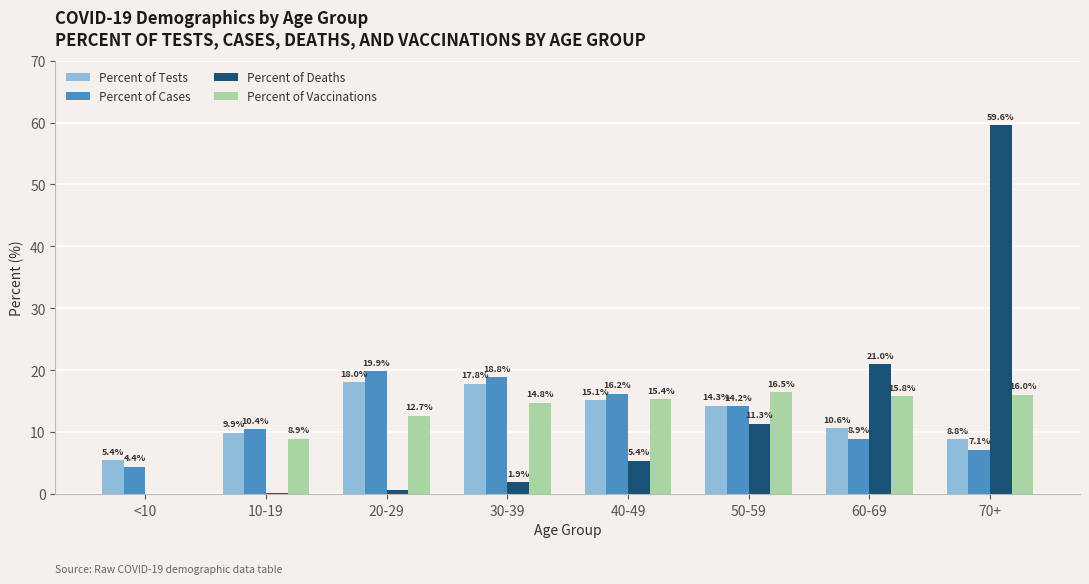

What is the difference between the Percent of Tests values at <10 and 70+?

3.4